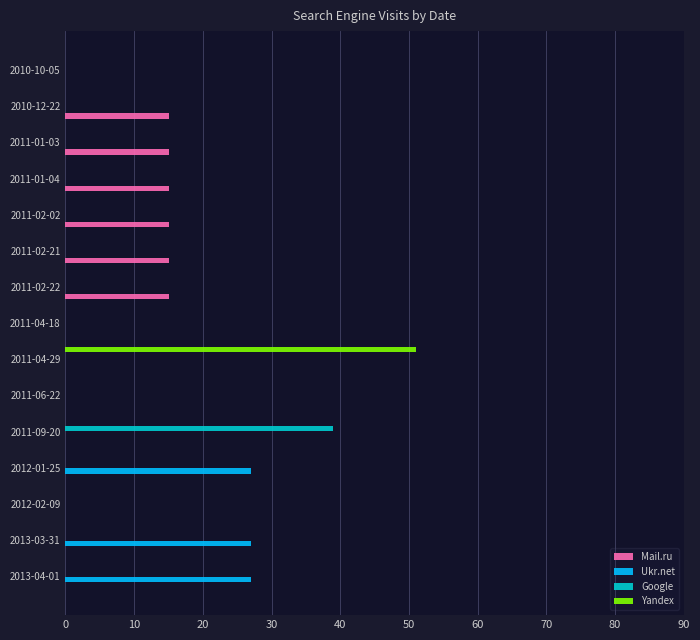

Between 2012-01-25 and 2011-04-29, which series saw the biggest shift?

Yandex